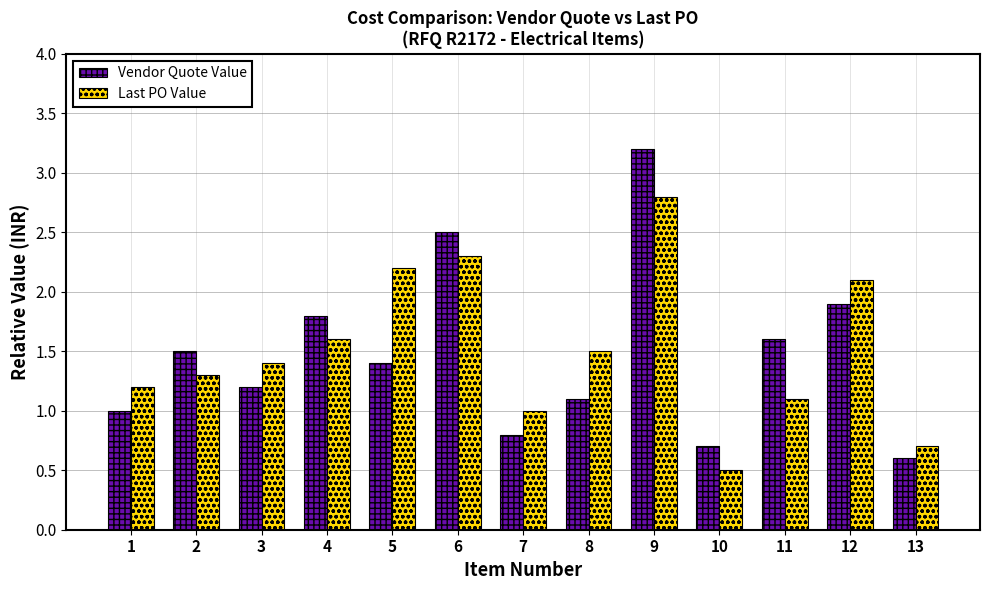

Which series has the largest range (max minus min)?

Vendor Quote Value